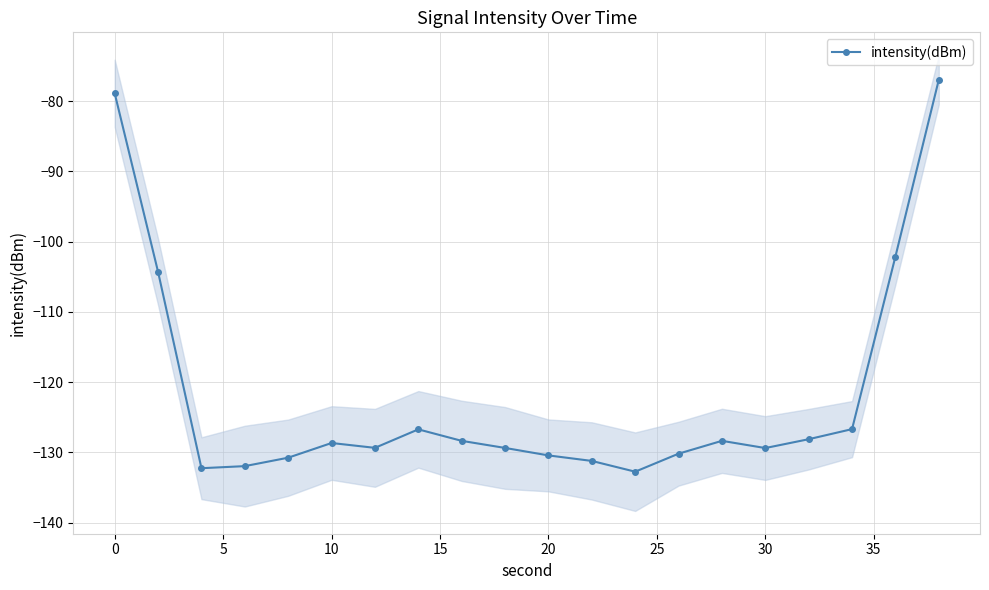

What is the difference between the maximum and minimum values?

55.8